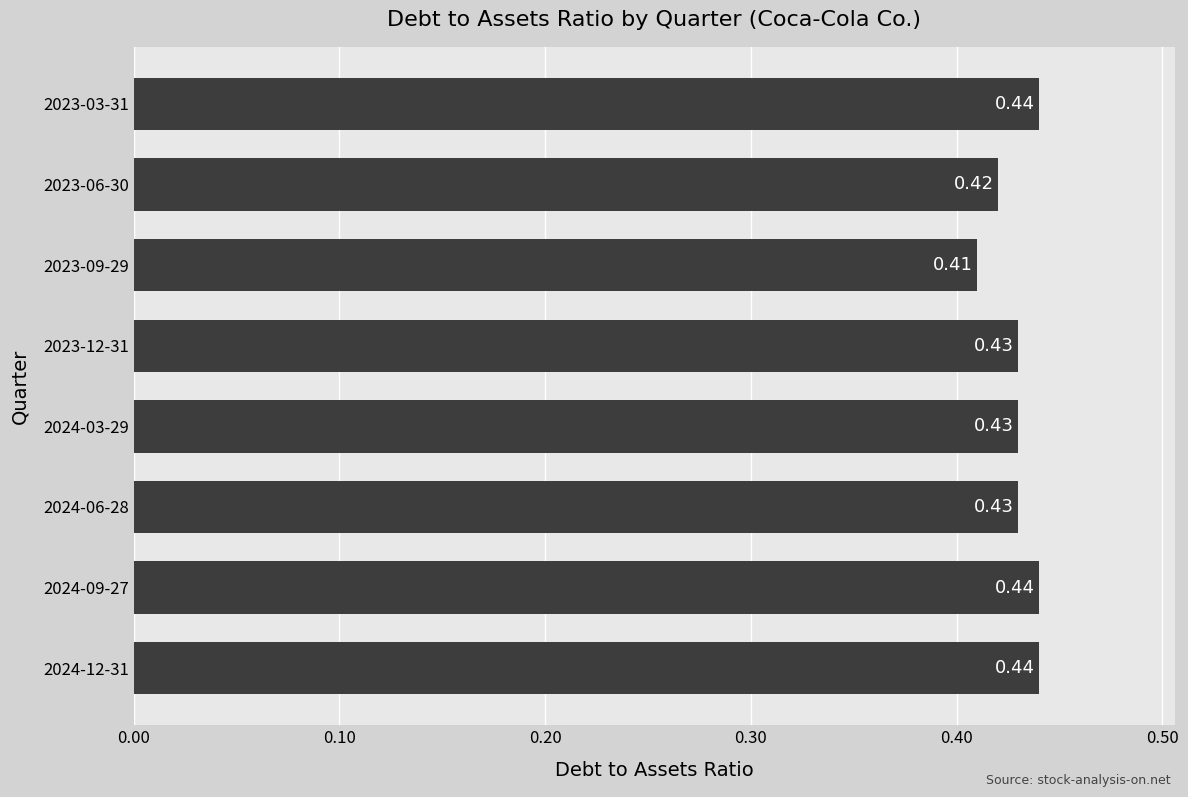

What is the sum of all values?

3.4